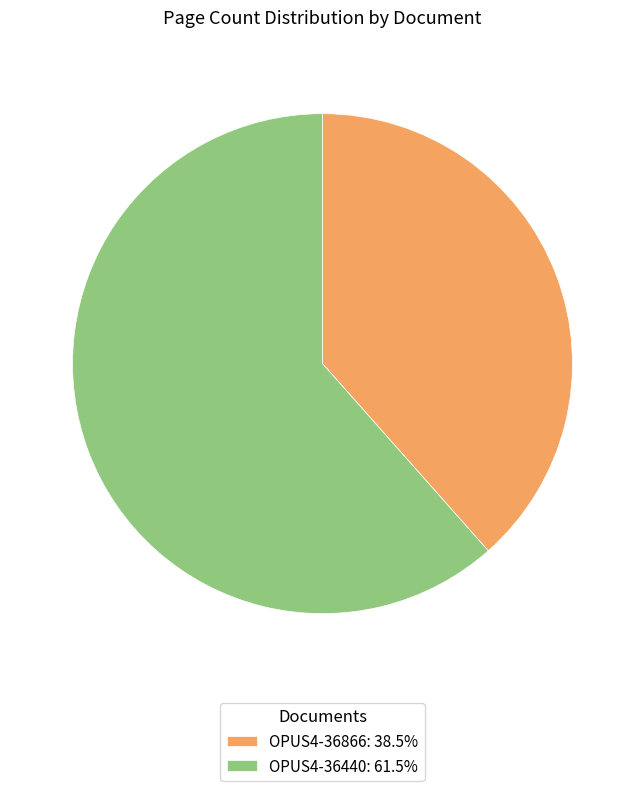

How many slices are in this pie chart?

2